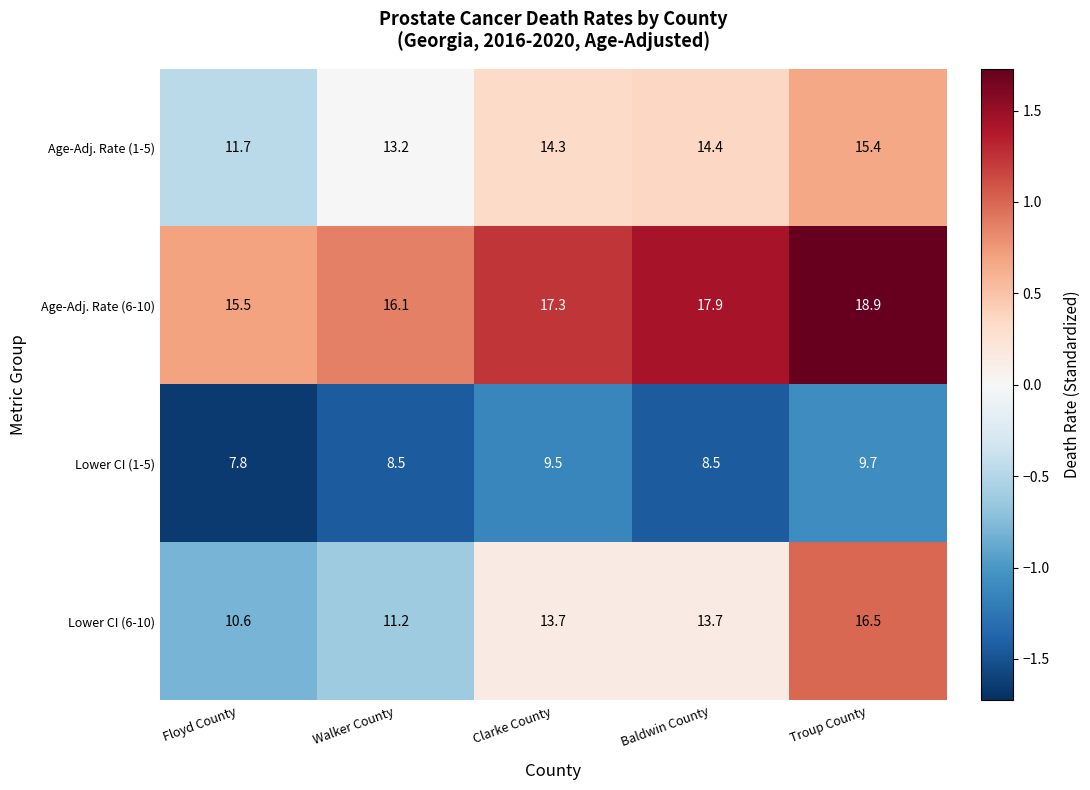

Between Floyd County and Baldwin County, which series saw the biggest shift?

Lower CI (6-10)